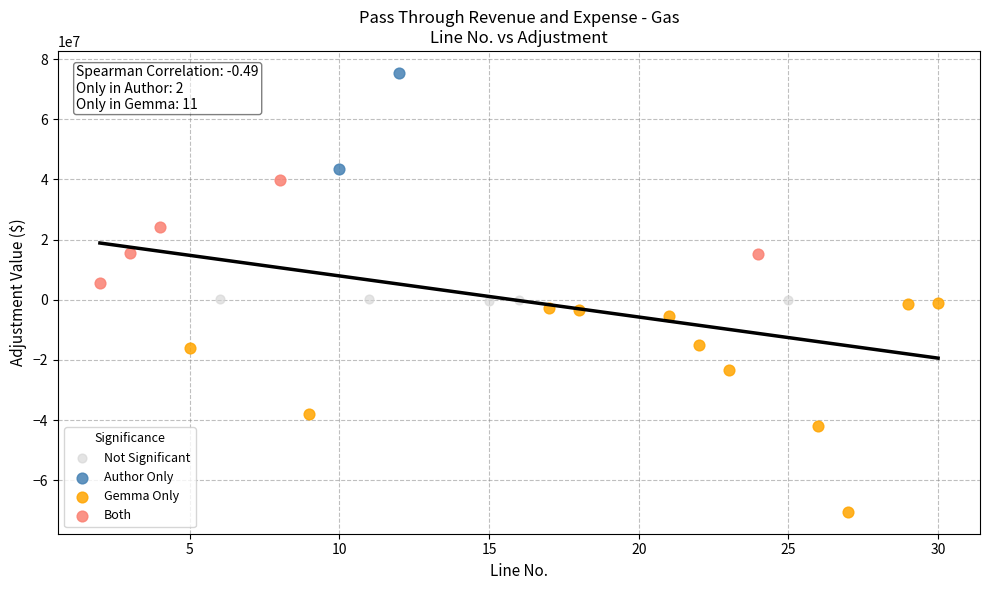

Which series reaches the maximum Y coordinate?

Author Only